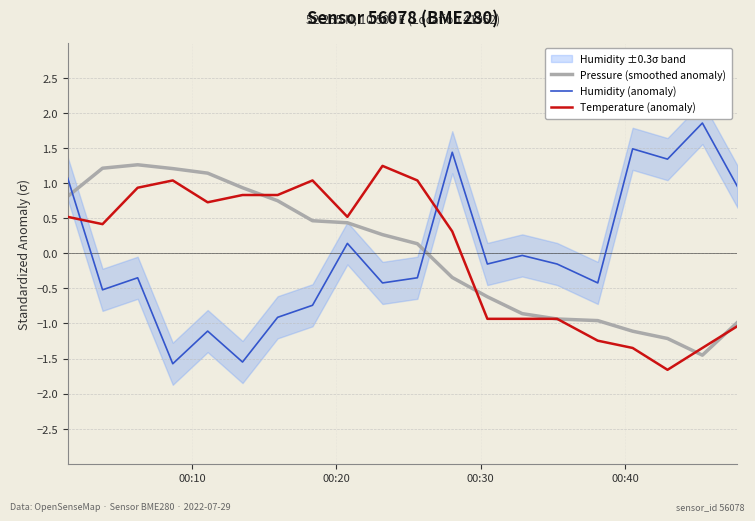

How many values in Temperature (anomaly) are below zero?

8